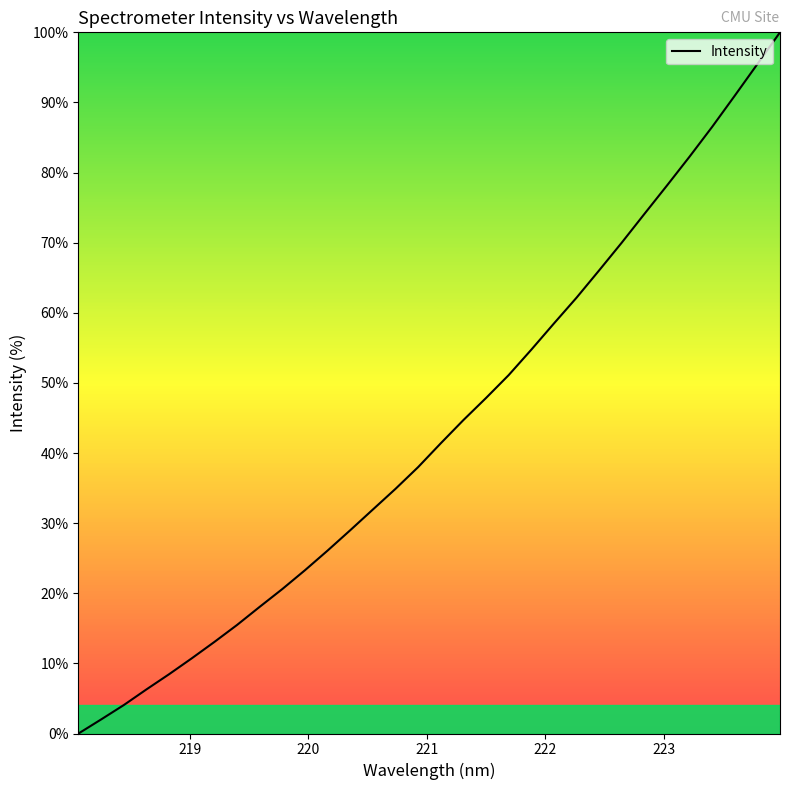

What is the greatest value displayed?

100.0